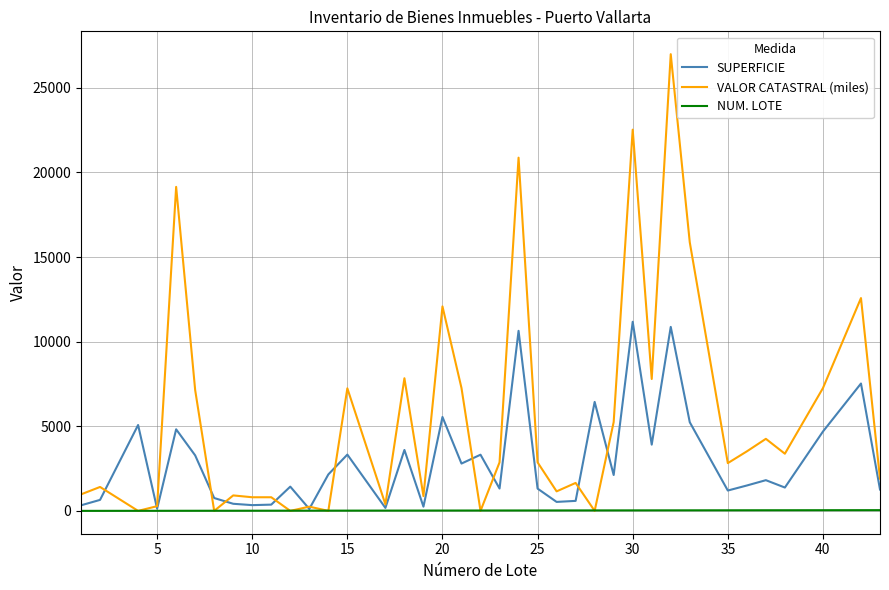

Which series has the largest total across all categories?

VALOR CATASTRAL (miles)